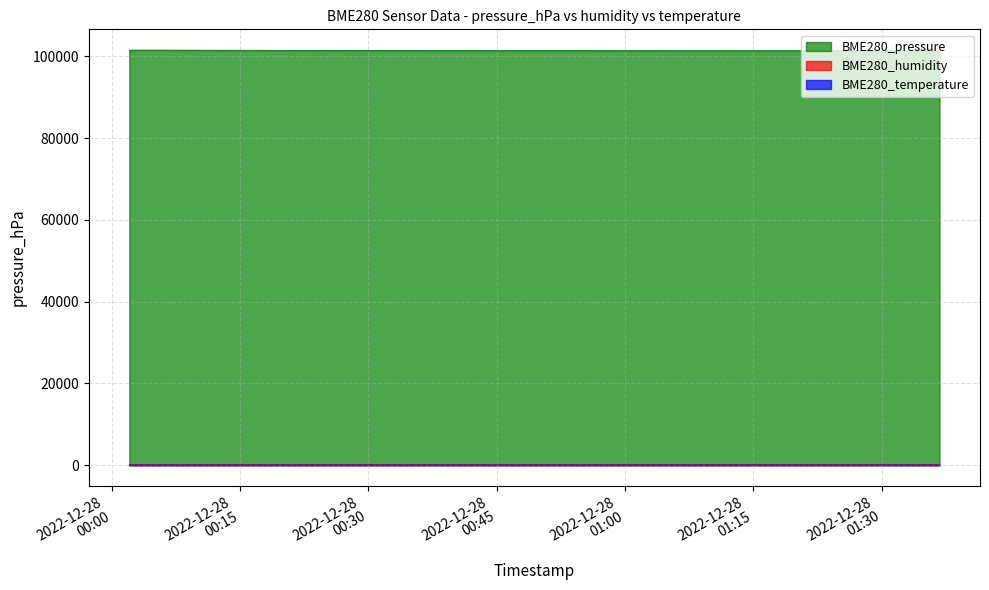

Rank the series at 2022/12/28 01:36:45 from lowest to highest value.

BME280_temperature, BME280_humidity, BME280_pressure